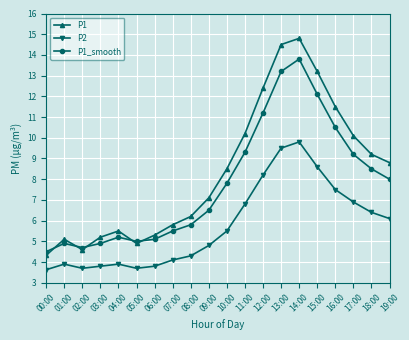

What are all the series names shown in the legend?

P1, P2, P1_smooth